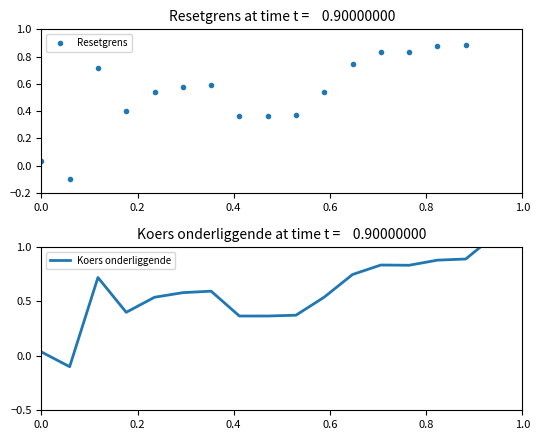

Is it true that Resetgrens equals 0.4 at 15?

False